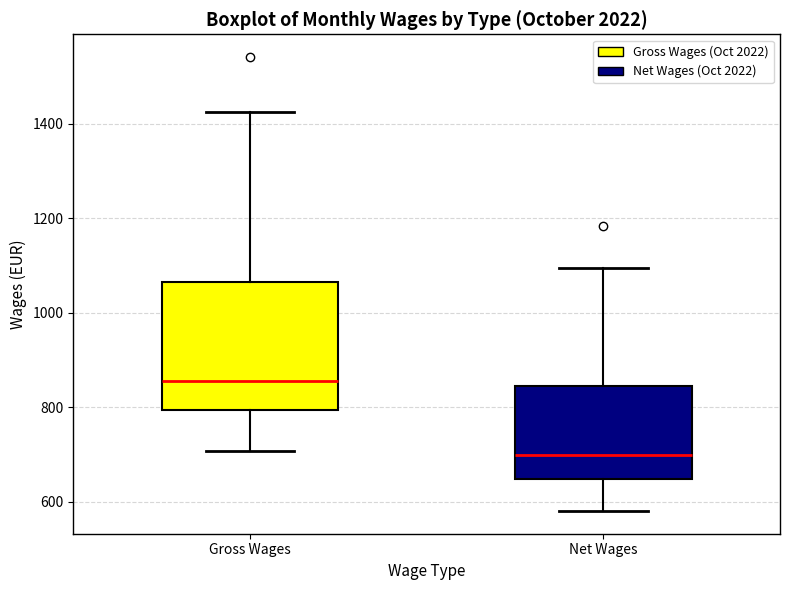

Which box has the lowest median line?

Net Wages